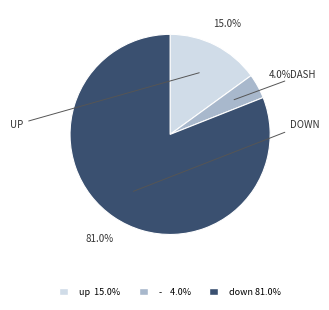

How many slices are in this pie chart?

3